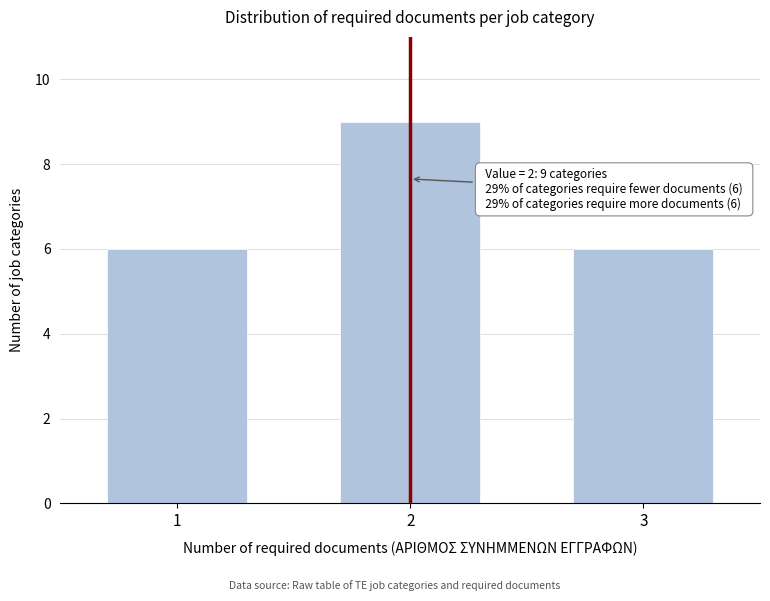

Reading left to right, transcribe all the data shown in this chart.

1=6	2=9	3=6